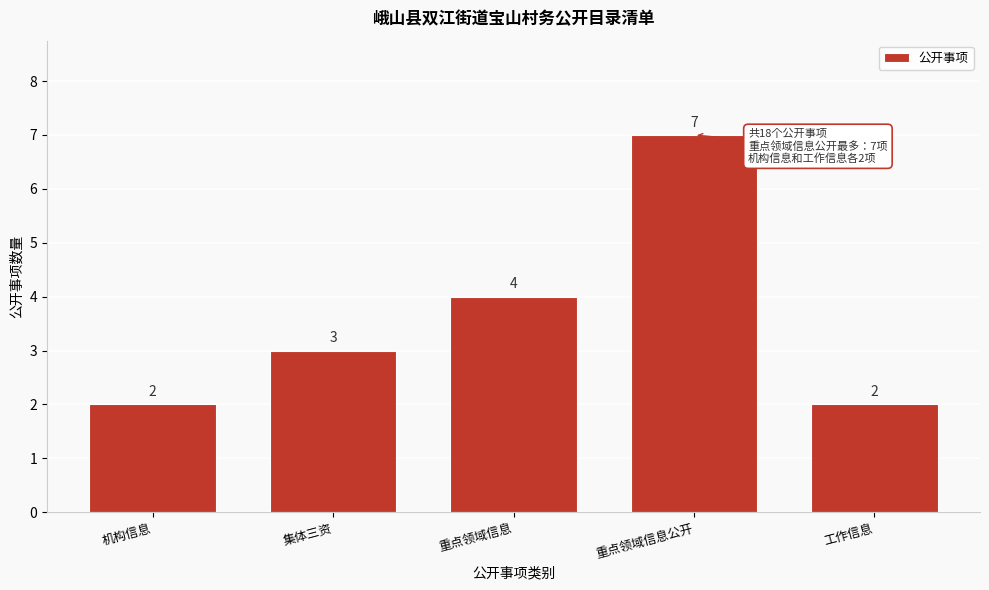

Reading right to left, list all the values displayed in this chart.

2	7	4	3	2